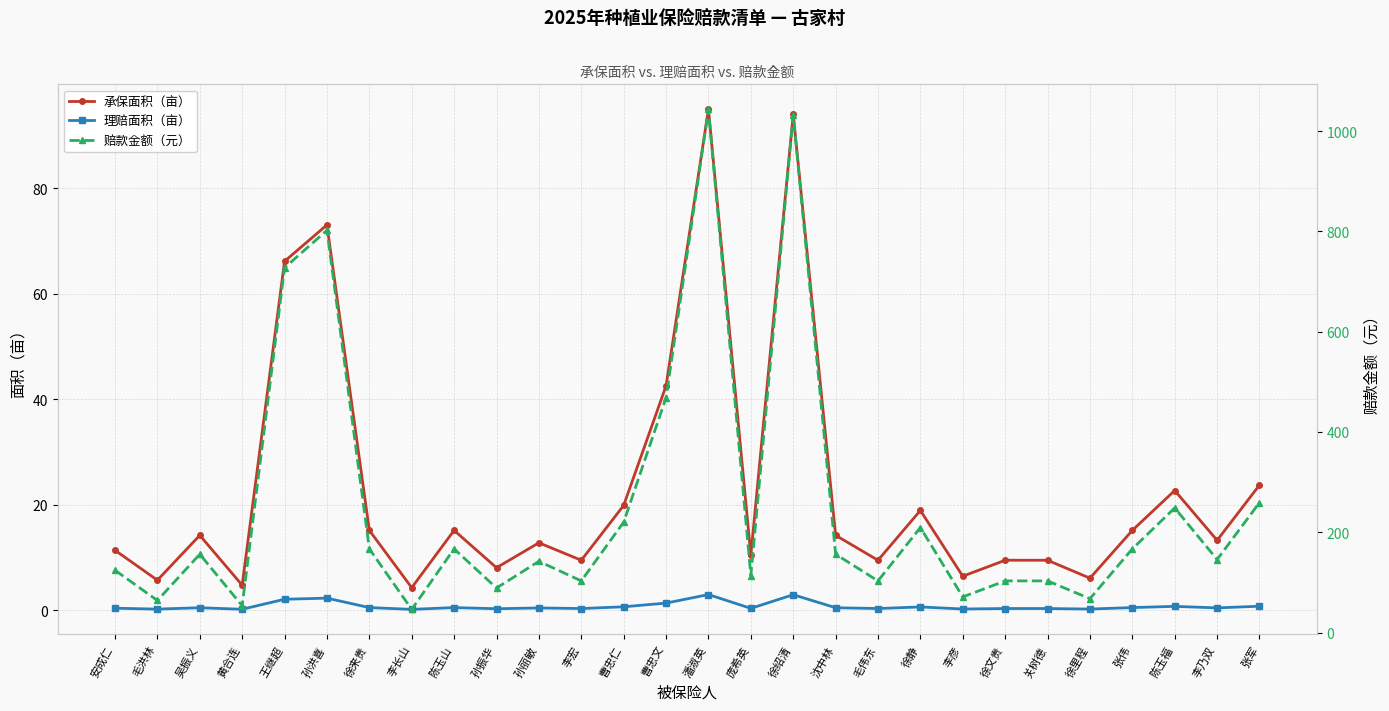

At which label is 理赔面积（亩） closest to 1?

张军